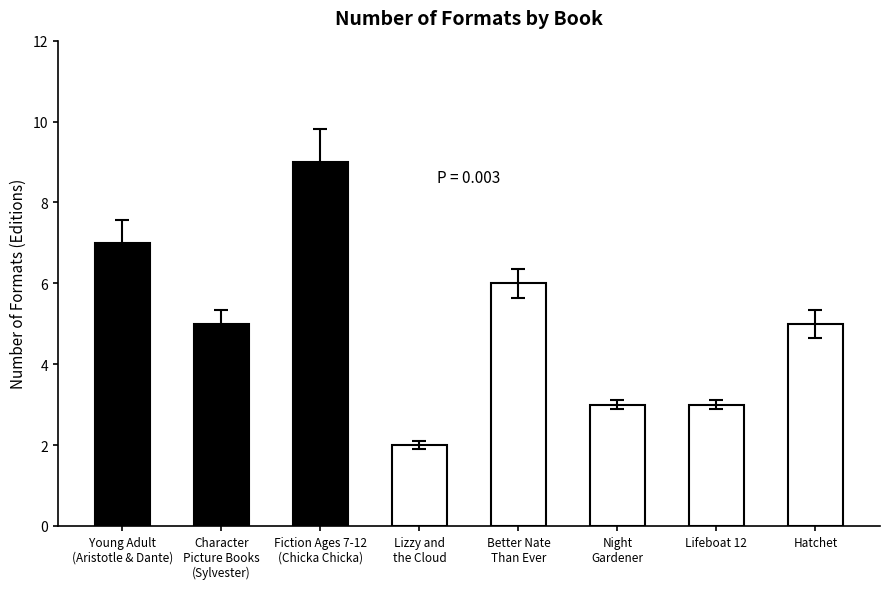

Between Night
Gardener and Young Adult
(Aristotle & Dante), which is larger?

Young Adult
(Aristotle & Dante)